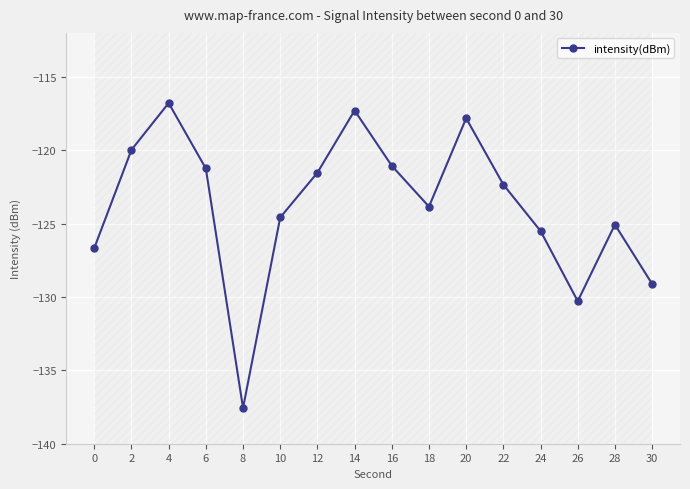

What is the change in value from 0 to 18?

+2.8